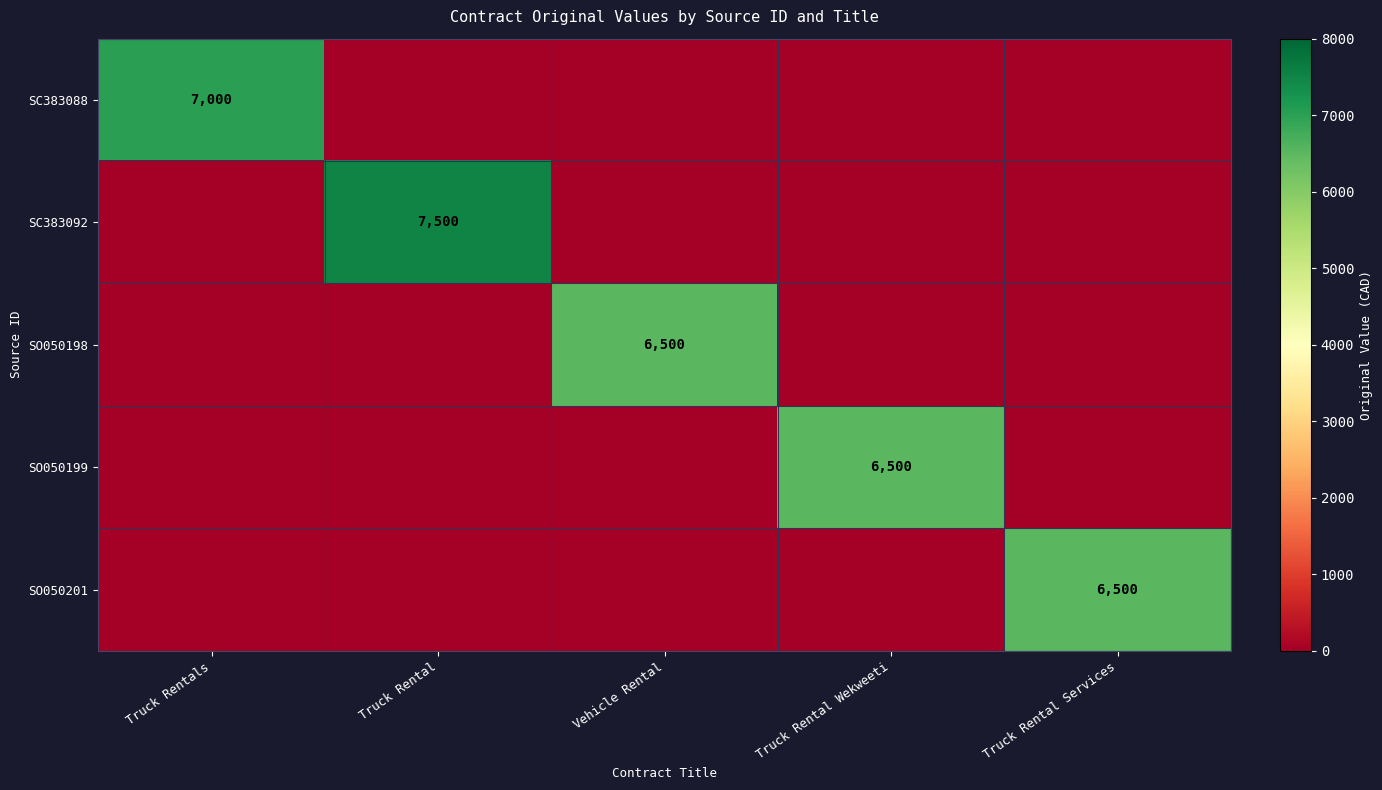

Is the value of SC383088 at Truck Rentals greater than the value of SO050201 at Truck Rental Services?

Yes